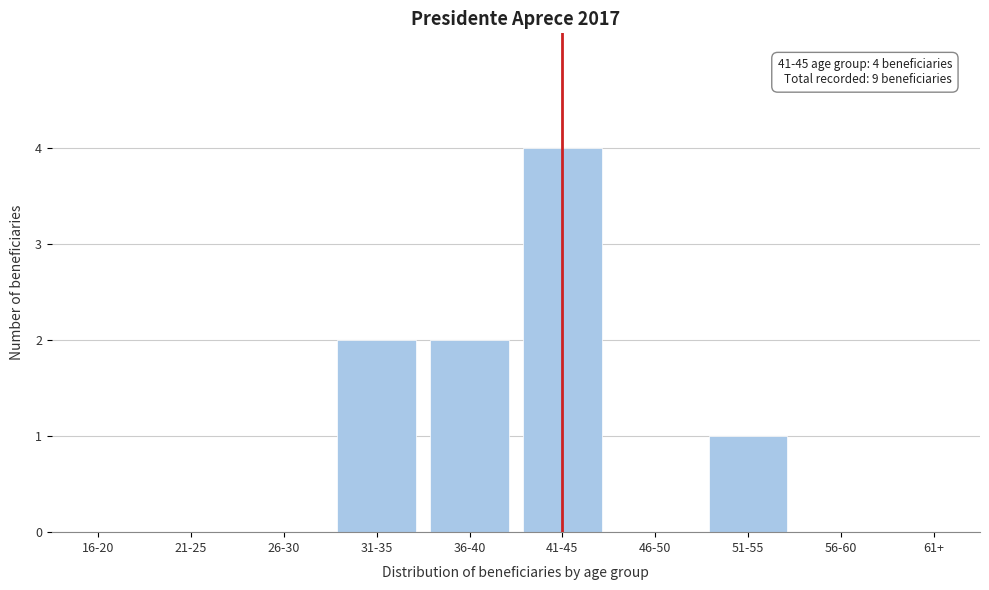

Reading left to right, list all the values displayed in this chart.

16-20=0	21-25=0	26-30=0	31-35=2	36-40=2	41-45=4	46-50=0	51-55=1	56-60=0	61+=0